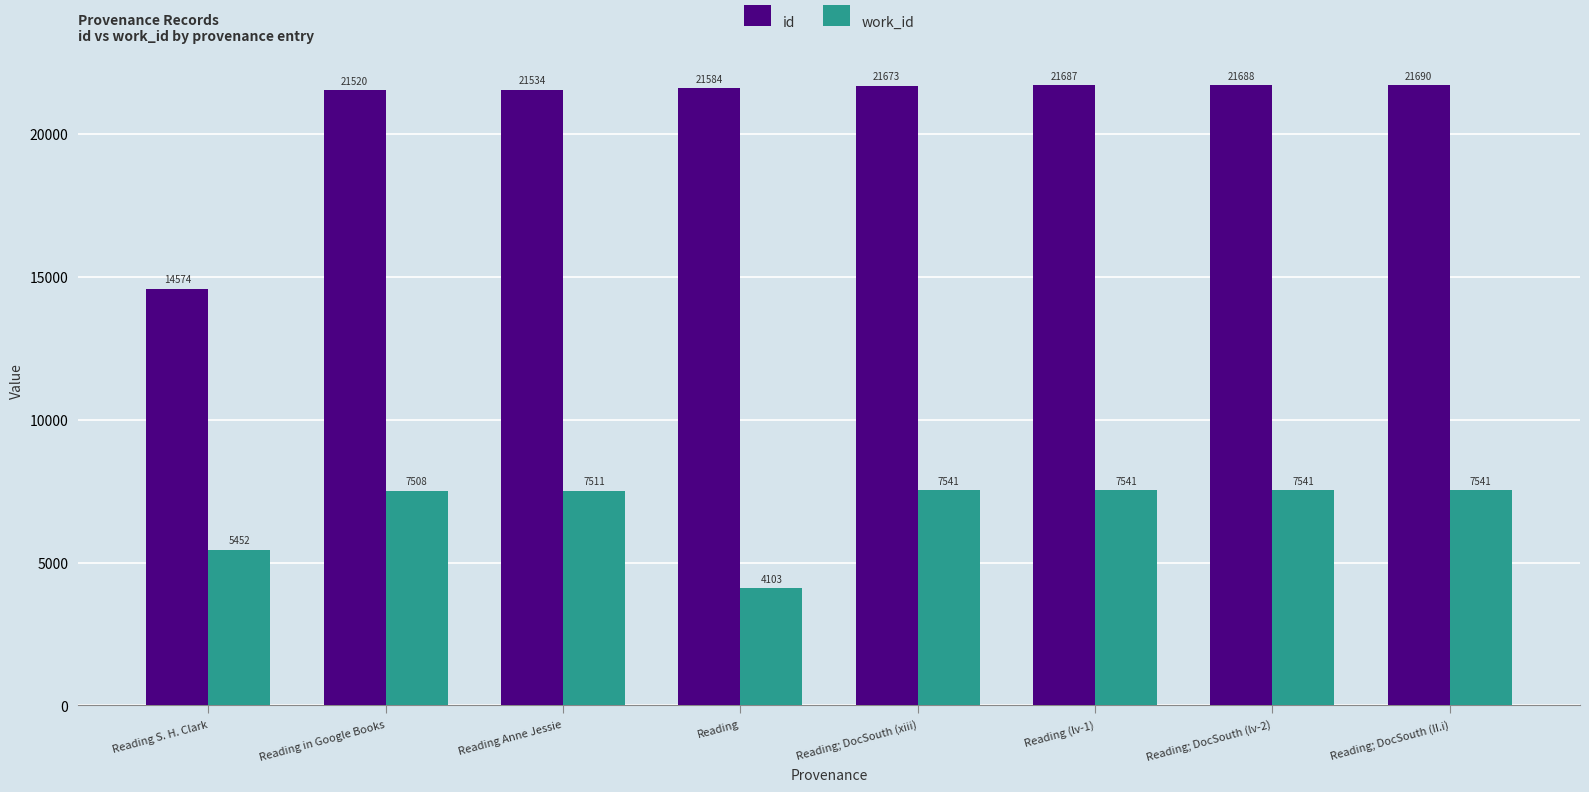

Which category has the lowest value across all series?

Reading